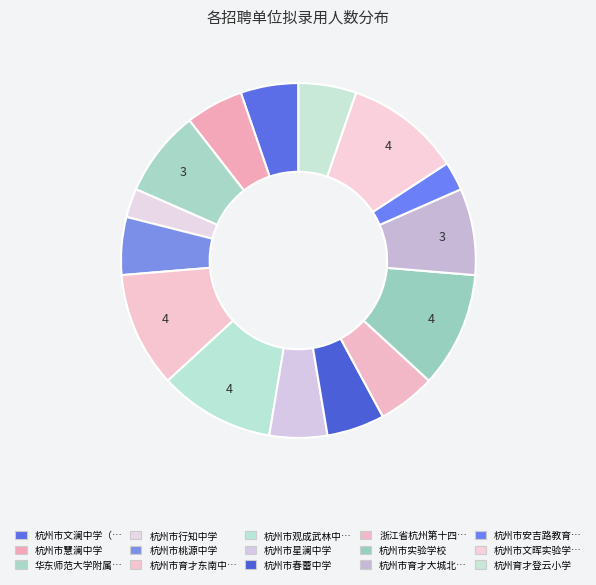

How many segments does this pie chart have?

15